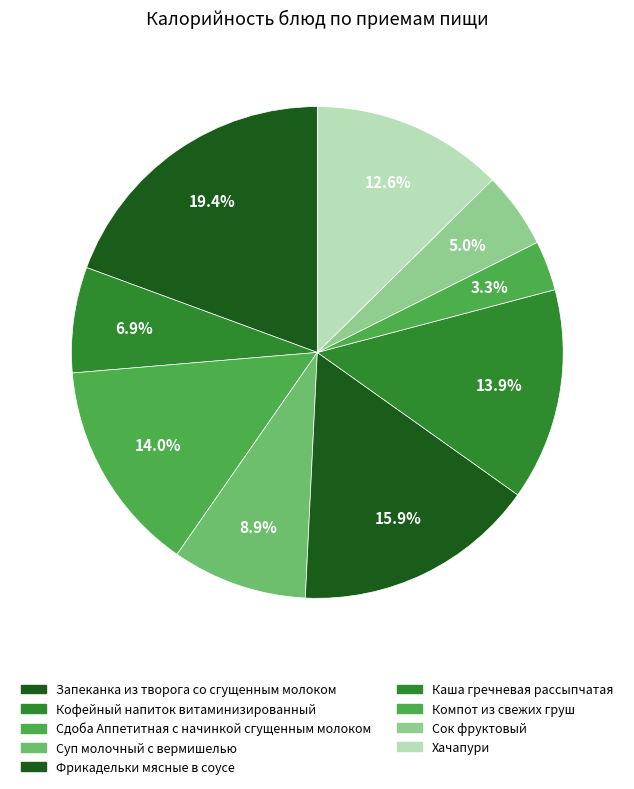

What percentage is the Сдоба Аппетитная с начинкой сгущенным молоком slice, to the nearest percent?

14%